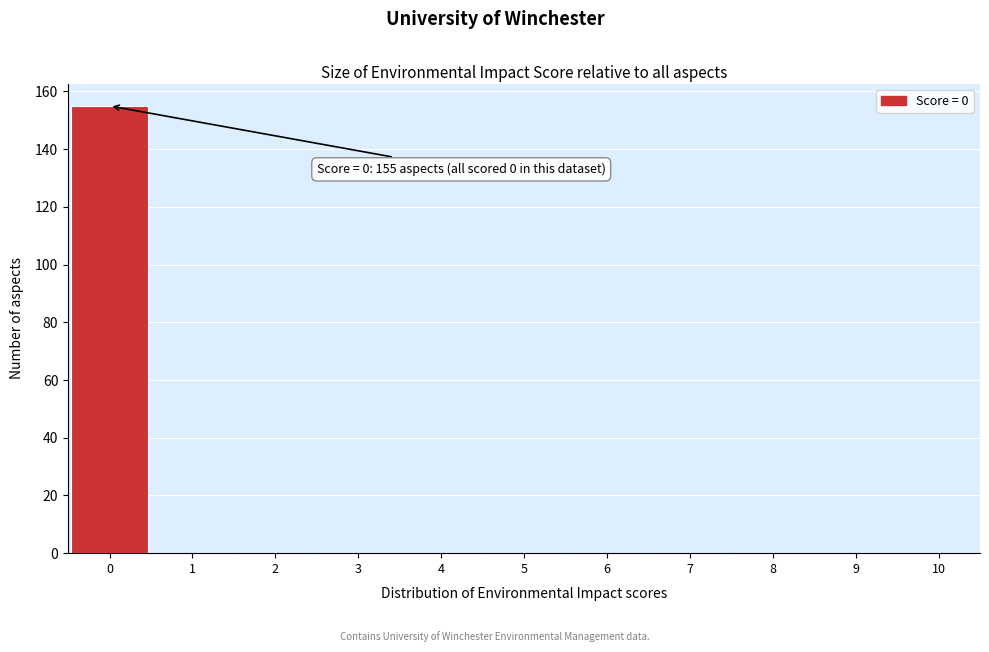

Which range on the x-axis has the tallest bar?

-0.5 to 0.5